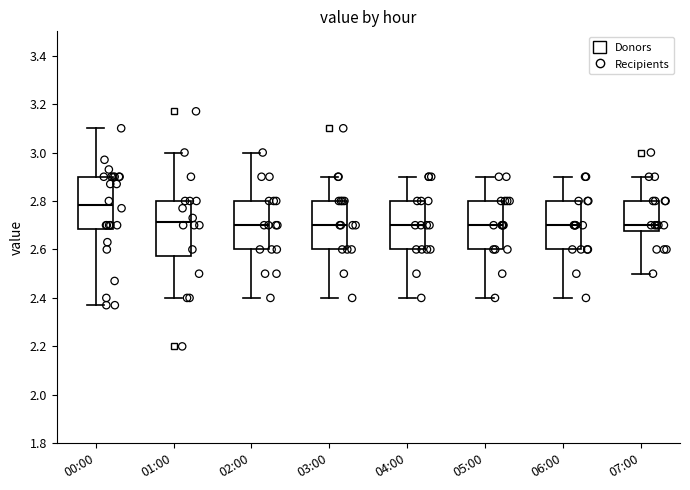

Reading left to right, read every box against the y-axis: the position of its median line, the range the box covers, and the ends of its whiskers. The values are not printed on the chart, so give them approximately, as read against the axis.

00:00: median 2.78, box 2.68 to 2.90, whiskers 2.38 to 3.10
01:00: median 2.72, box 2.58 to 2.80, whiskers 2.40 to 3.00
02:00: median 2.70, box 2.60 to 2.80, whiskers 2.40 to 3.00
03:00: median 2.70, box 2.60 to 2.80, whiskers 2.40 to 2.90
04:00: median 2.70, box 2.60 to 2.80, whiskers 2.40 to 2.90
05:00: median 2.70, box 2.60 to 2.80, whiskers 2.40 to 2.90
06:00: median 2.70, box 2.60 to 2.80, whiskers 2.40 to 2.90
07:00: median 2.70, box 2.68 to 2.80, whiskers 2.50 to 2.90